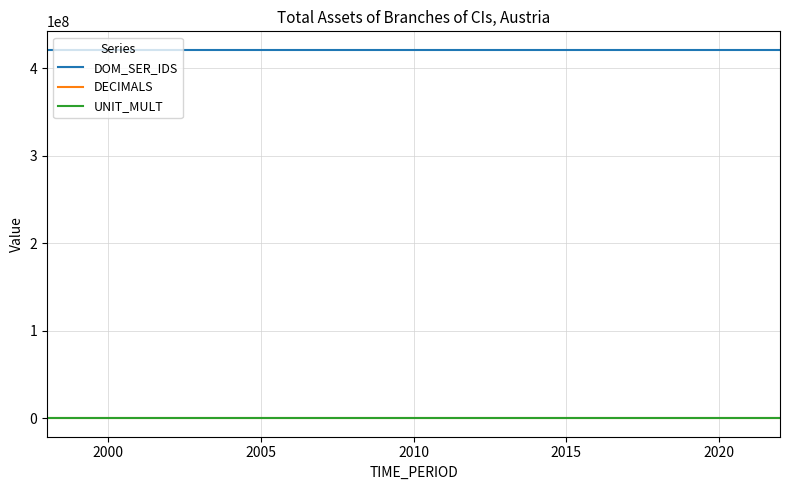

What are all the series names shown in the legend?

DOM_SER_IDS, DECIMALS, UNIT_MULT